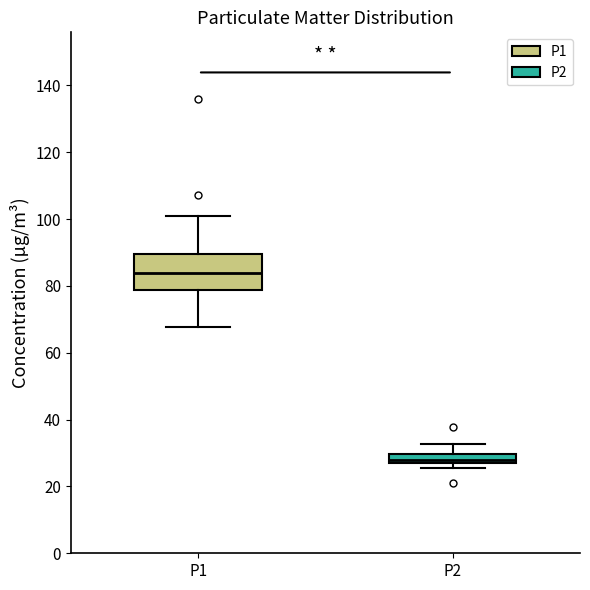

Comparing the boxes themselves (not the whiskers), which one is the tallest?

P1